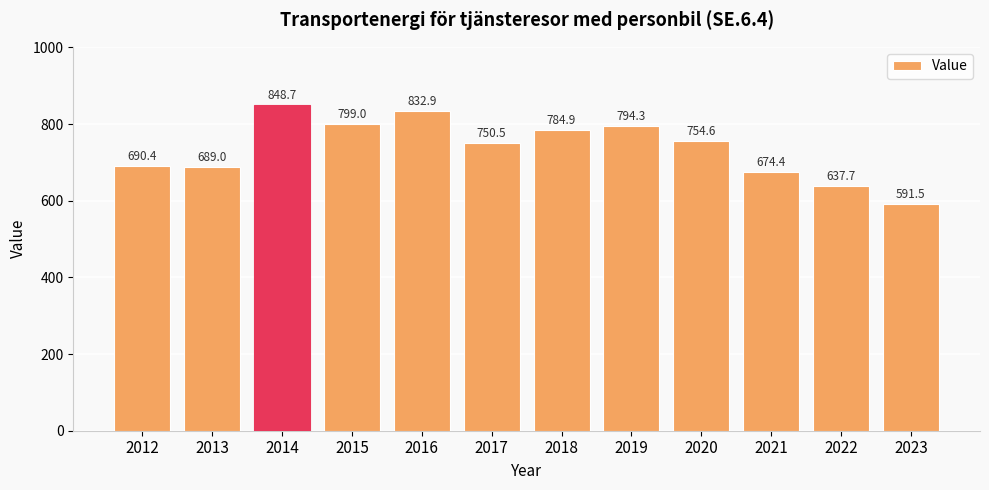

List the labels in order of value, largest first.

2014, 2016, 2015, 2019, 2018, 2020, 2017, 2012, 2013, 2021, 2022, 2023